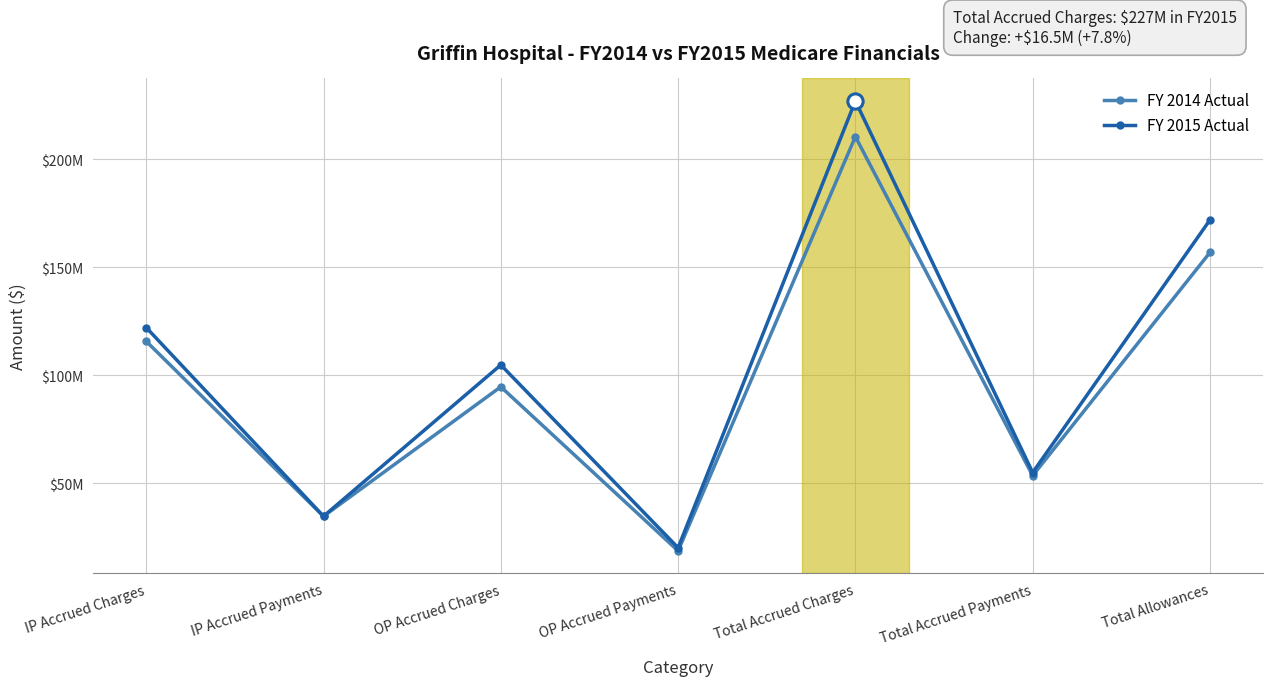

List the series in order of their peak value, highest first.

FY 2015 Actual, FY 2014 Actual